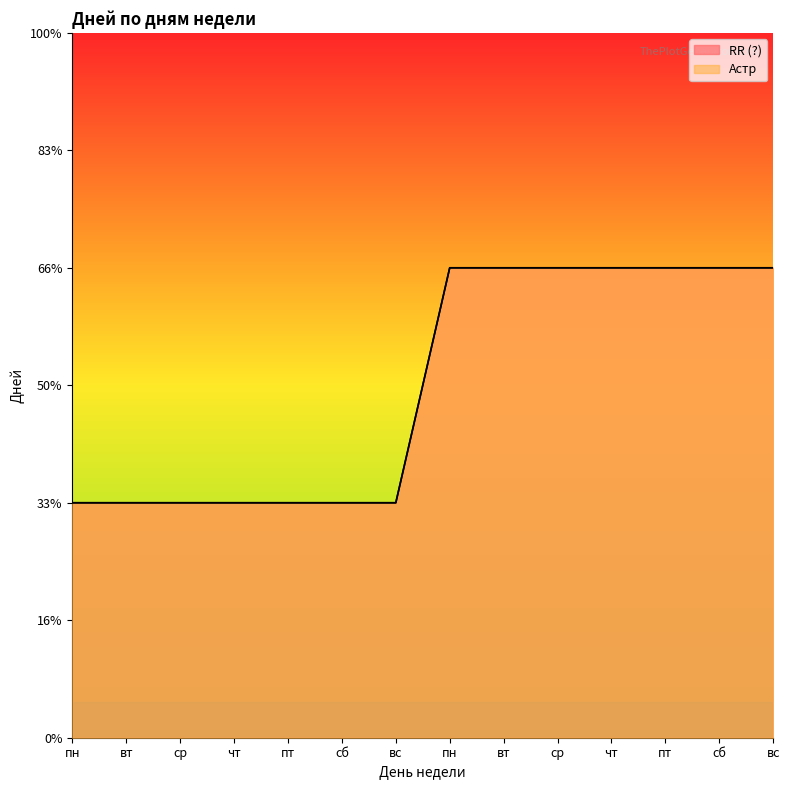

Rank the series at вт from highest to lowest value.

RR (?), Астр